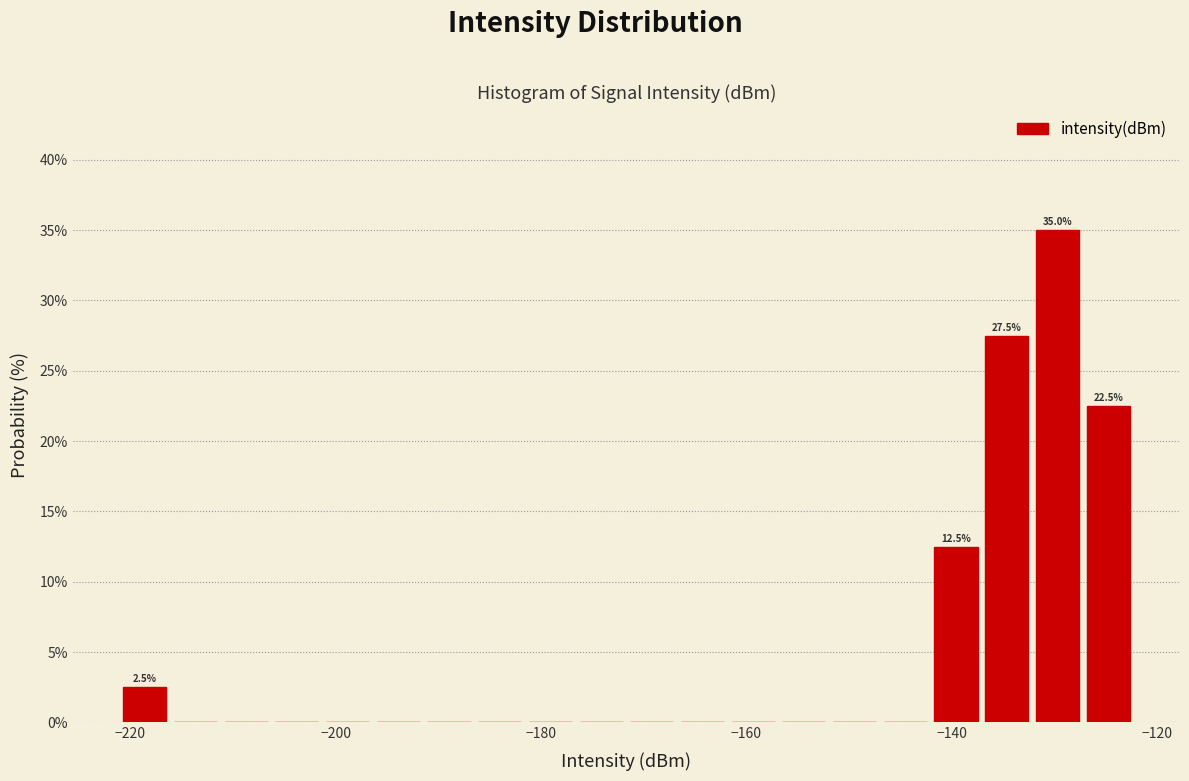

Read against the x-axis, roughly where is the centre of the tallest bar?

-130